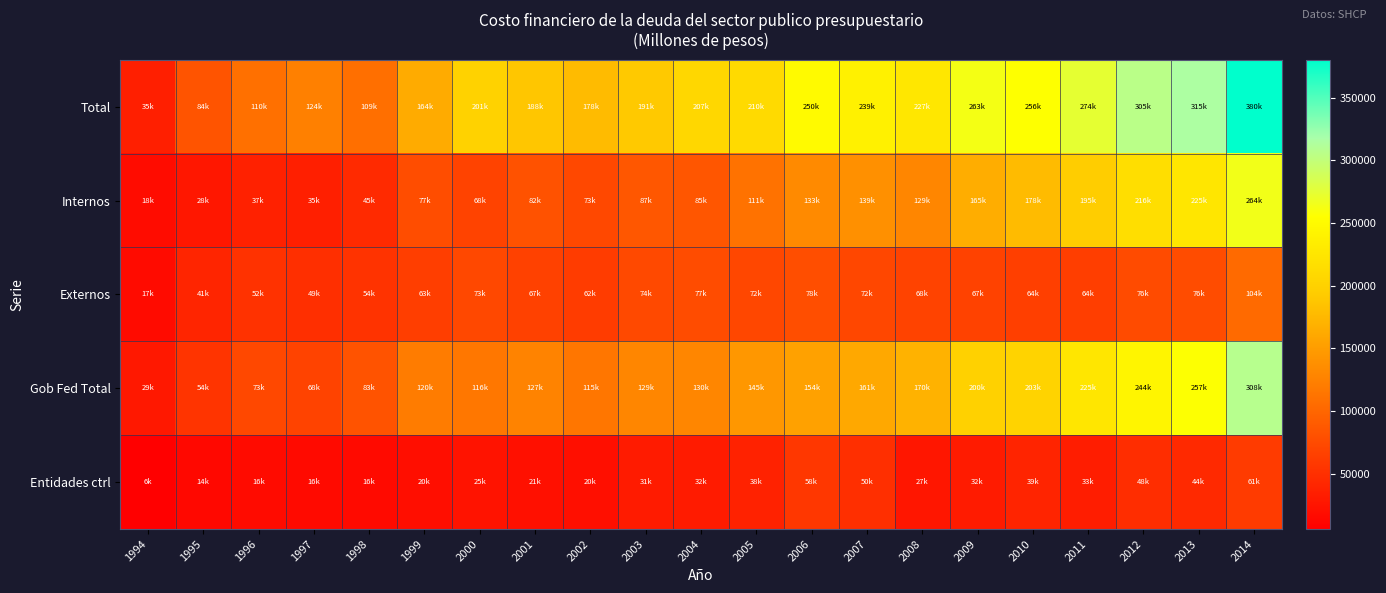

Reading left to right, list all the values displayed in this chart.

Total: 1994=34744.1	1995=83621.2	1996=109600.1	1997=123815.8	1998=108911.5	1999=163711.7	2000=201015.0	2001=188060.6	2002=178374.1	2003=190753.6	2004=206829.2	2005=210185.5	2006=250065.0	2007=238956.0	2008=227112.6	2009=262812.5	2010=255755.1	2011=273931.3	2012=305118.5	2013=314551.4	2014=380364.9
Internos: 1994=18070.1	1995=28099.8	1996=36890.7	1997=34593.3	1998=44944.7	1999=76886.4	2000=67958.8	2001=81704.2	2002=72788.9	2003=86599.2	2004=85285.4	2005=110614.7	2006=133352.2	2007=138924.6	2008=129365.6	2009=164734.9	2010=177818.0	2011=194924.0	2012=216262.9	2013=224677.0	2014=264247.5
Externos: 1994=16674.0	1995=40521.4	1996=52209.4	1997=49436.4	1998=53860.0	1999=63033.2	2000=72538.6	2001=66506.2	2002=61602.7	2003=73743.3	2004=76608.5	2005=72115.7	2006=78112.7	2007=72018.4	2008=67704.4	2009=67001.2	2010=64216.3	2011=63561.2	2012=75526.2	2013=76169.4	2014=104379.2
Gob Fed Total: 1994=28920.8	1995=54128.8	1996=72922.8	1997=68066.8	1998=83251.6	1999=120407.5	2000=115941.3	2001=126974.7	2002=114560.2	2003=129136.0	2004=129842.1	2005=144987.8	2006=153835.0	2007=160658.4	2008=170079.1	2009=200189.1	2010=202549.9	2011=225091.5	2012=243614.0	2013=256593.5	2014=307646.1
Entidades ctrl: 1994=5823.3	1995=14492.4	1996=16177.3	1997=15962.9	1998=15553.1	1999=19512.1	2000=24556.1	2001=21235.7	2002=19831.4	2003=31206.5	2004=32051.8	2005=37742.6	2006=57629.9	2007=50284.6	2008=26990.9	2009=31547.0	2010=39484.4	2011=33393.7	2012=48175.1	2013=44252.9	2014=60980.6